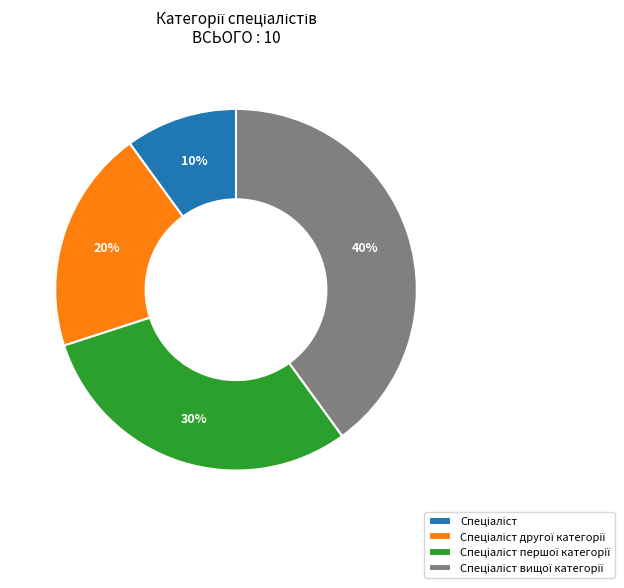

Count the number of slices in the pie.

4